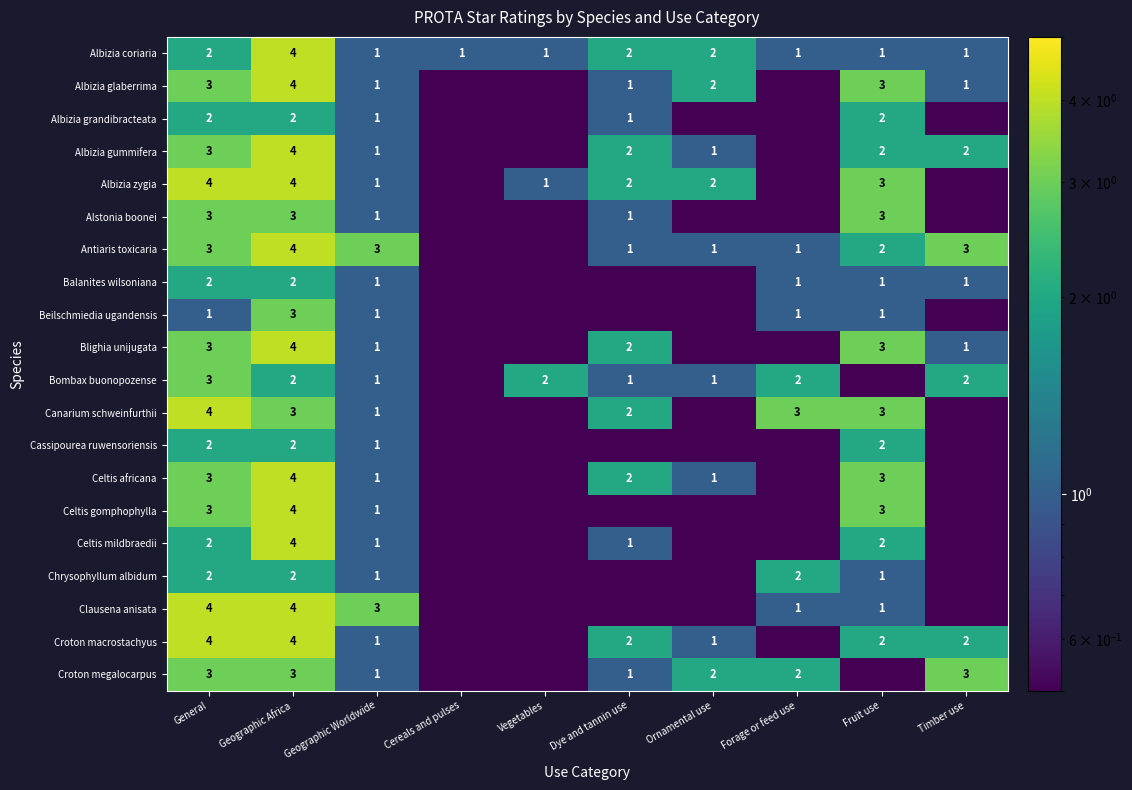

Read the Albizia coriaria value at Timber use.

1.0